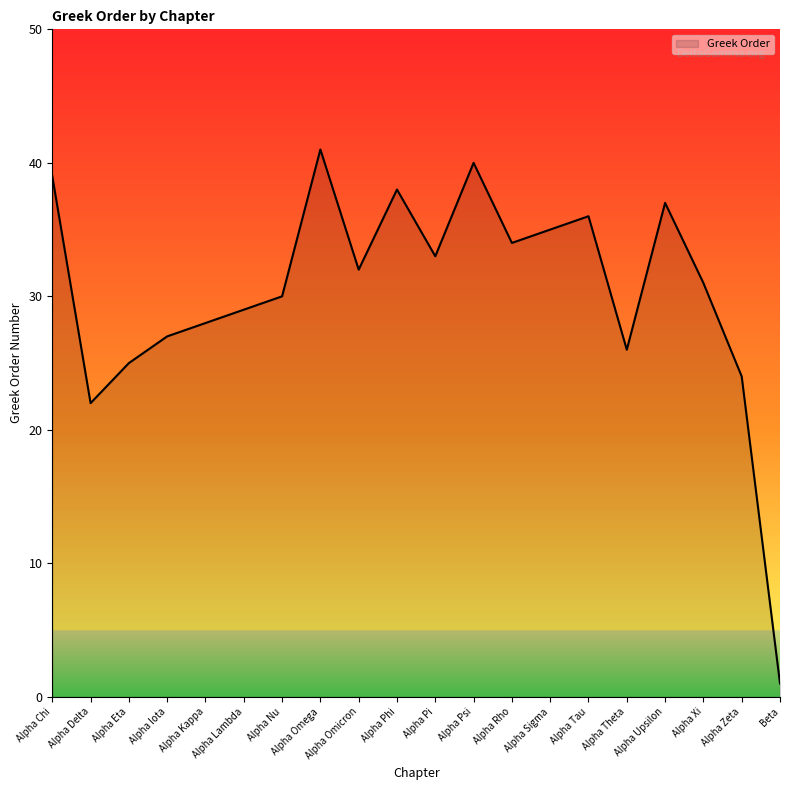

What is the difference between the values at Alpha Omicron and Alpha Upsilon?

5